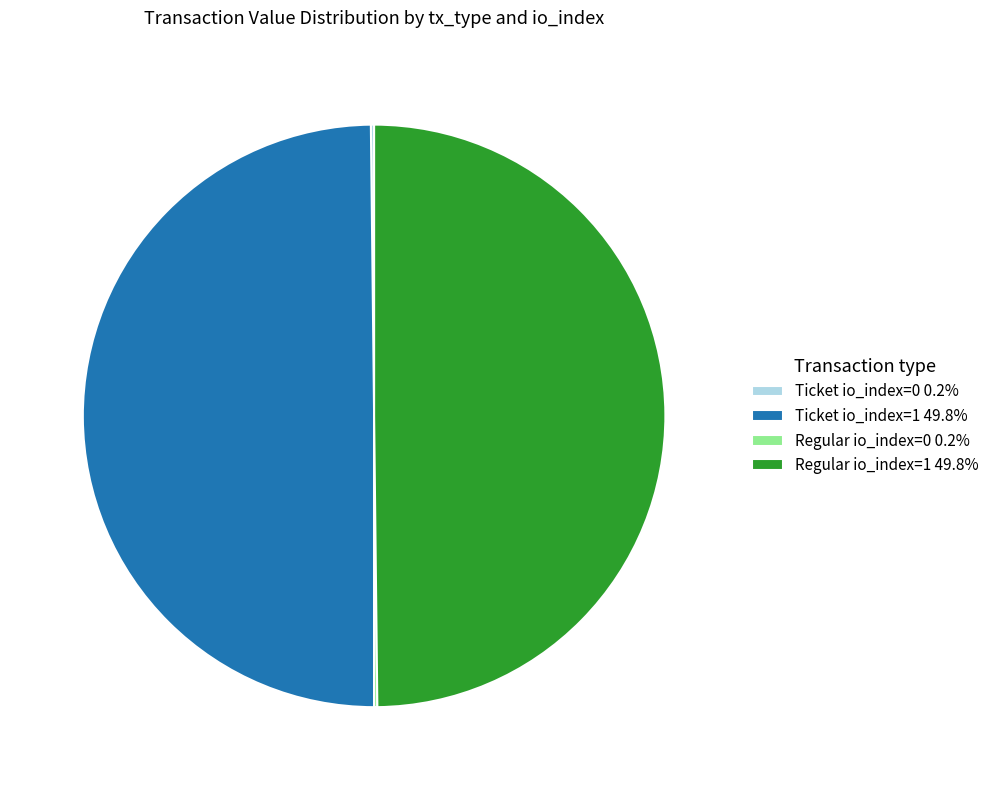

How many segments does this pie chart have?

4